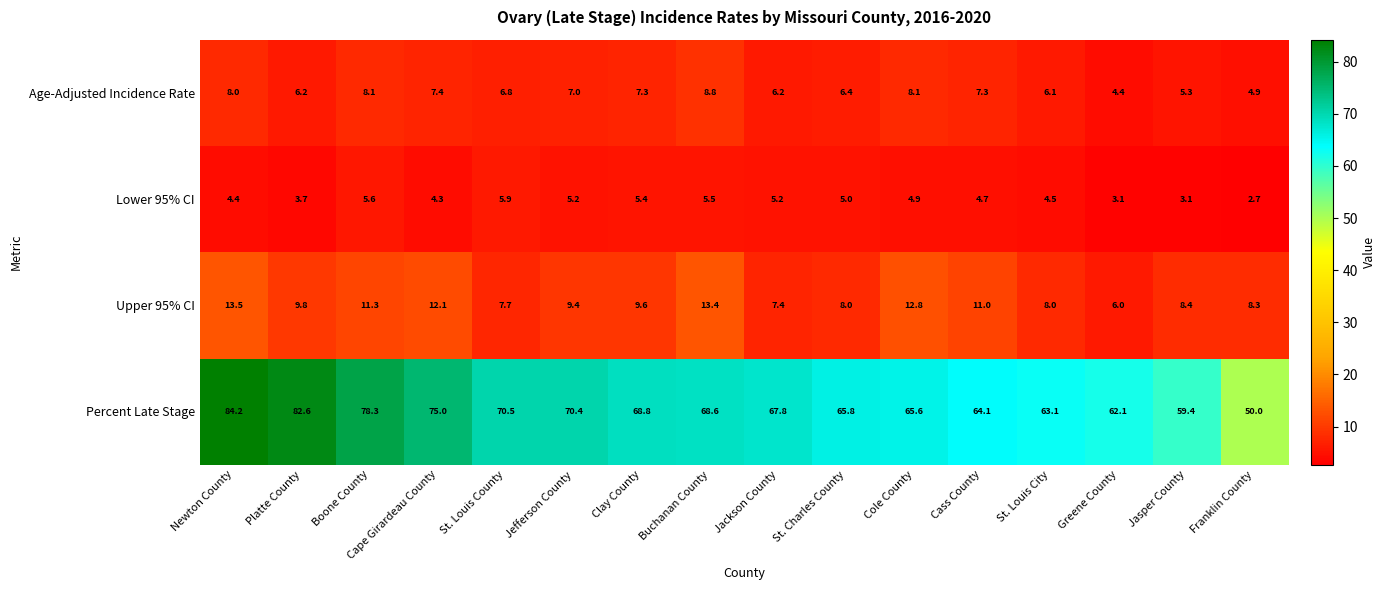

True or false: Upper 95% CI has a value of 8.0 at St. Charles County.

True